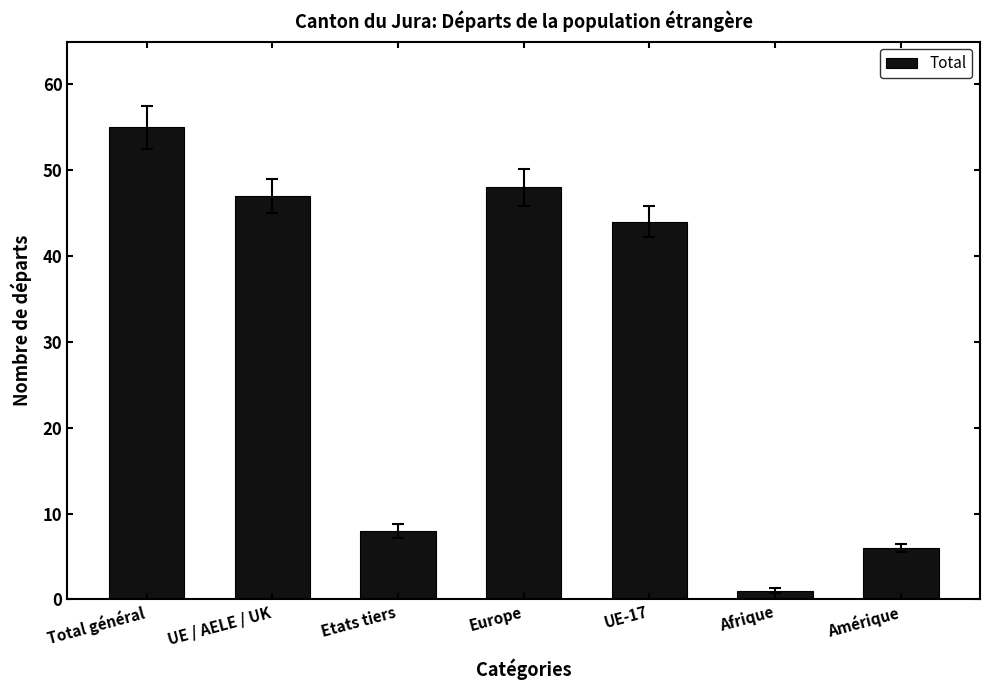

What is the value of the 3rd bar from the left?

8